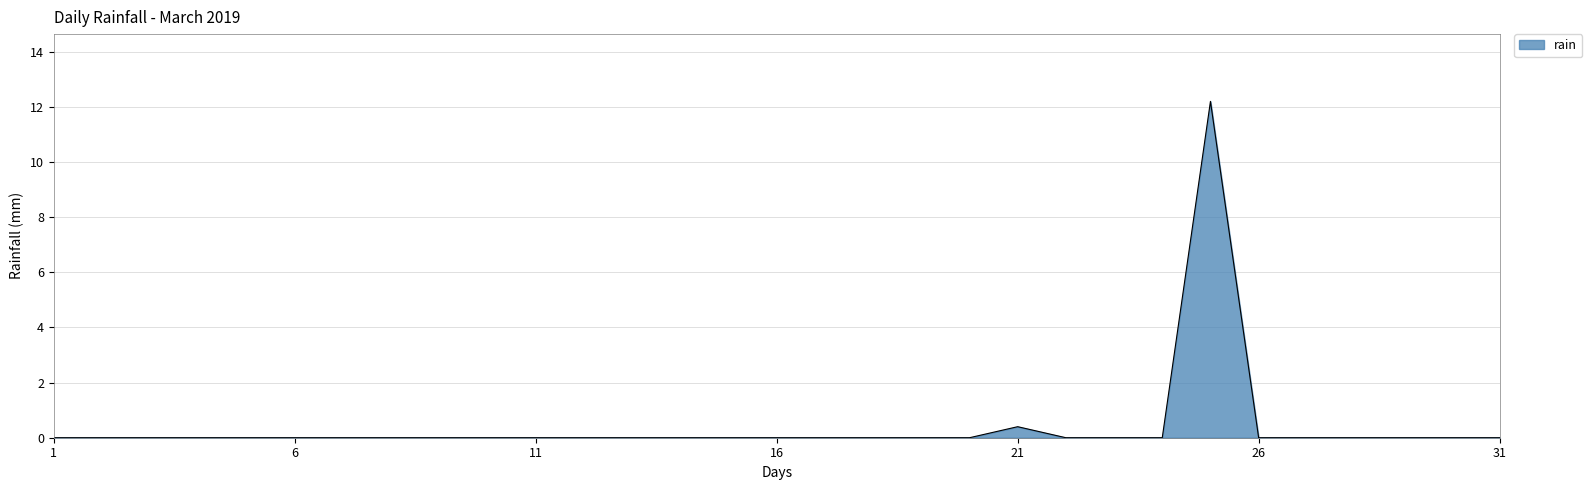

What is the maximum value shown in the chart?

12.2